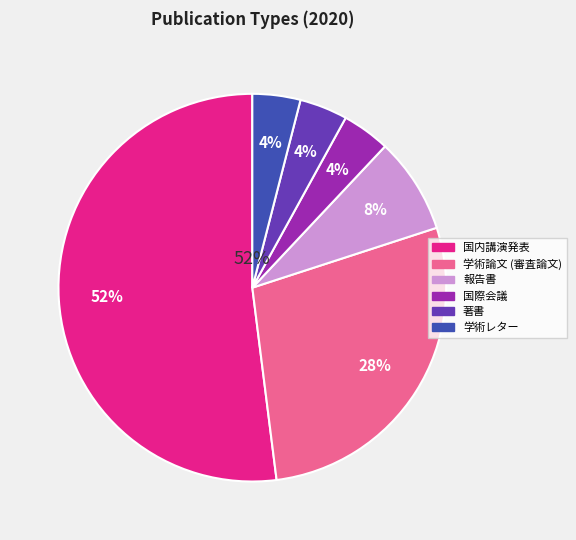

Do 国内講演発表 and 学術論文 (審査論文) together represent more than half of the pie?

Yes